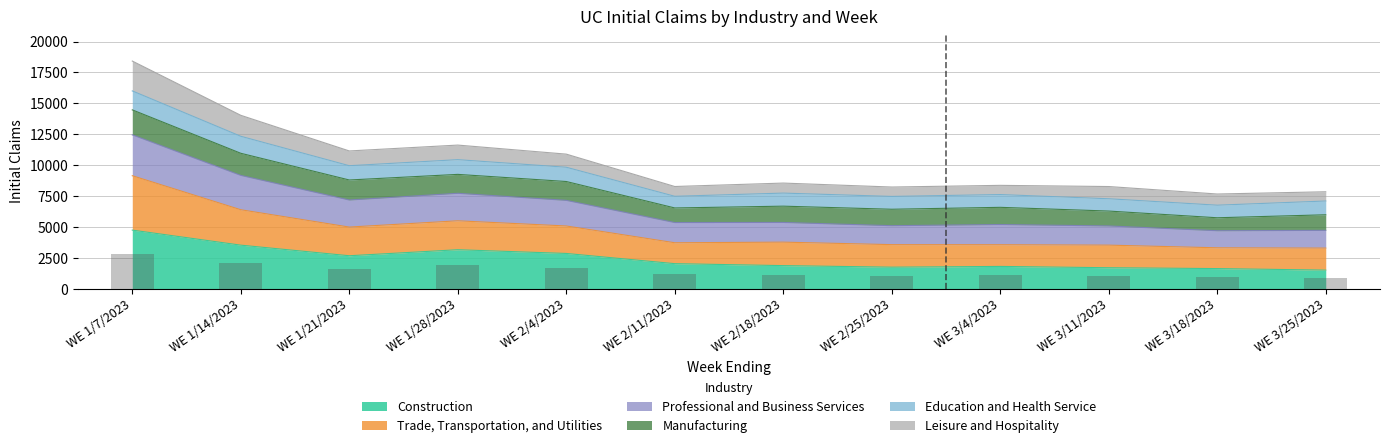

The value of Construction at WE 1/7/2023 is 4739. True or false?

True